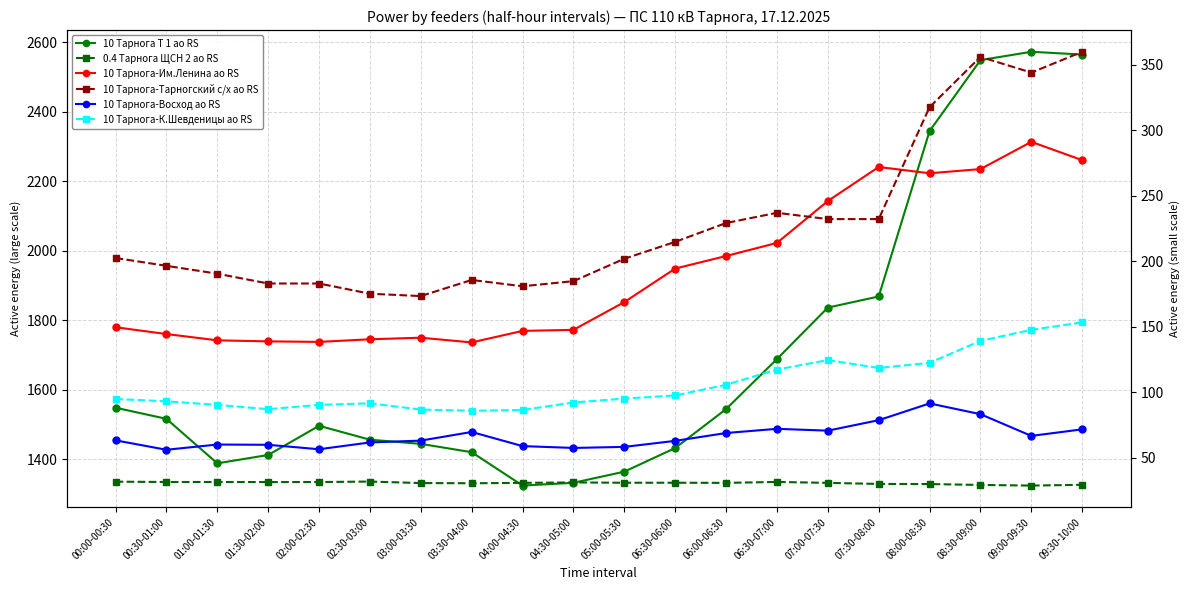

How many categories are shown in the chart?

20